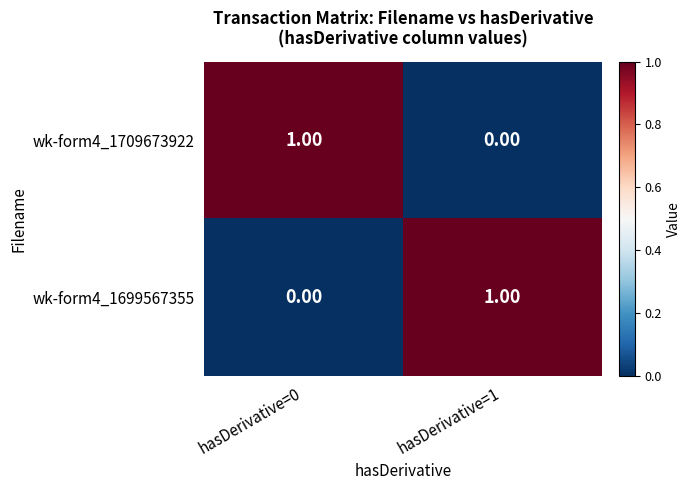

What is the difference between the highest and lowest values at hasDerivative=1?

1